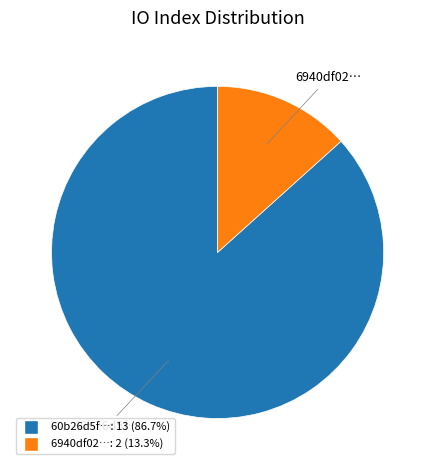

Is there any slice that represents more than half of the pie?

Yes